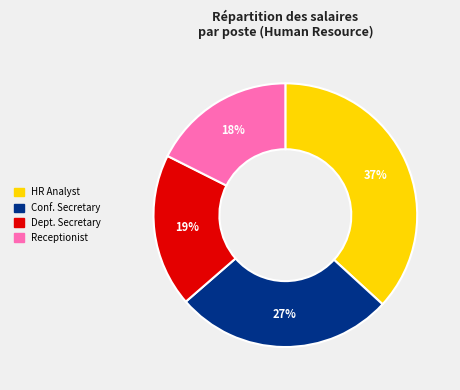

Do Conf. Secretary and Receptionist together represent more than half of the pie?

No